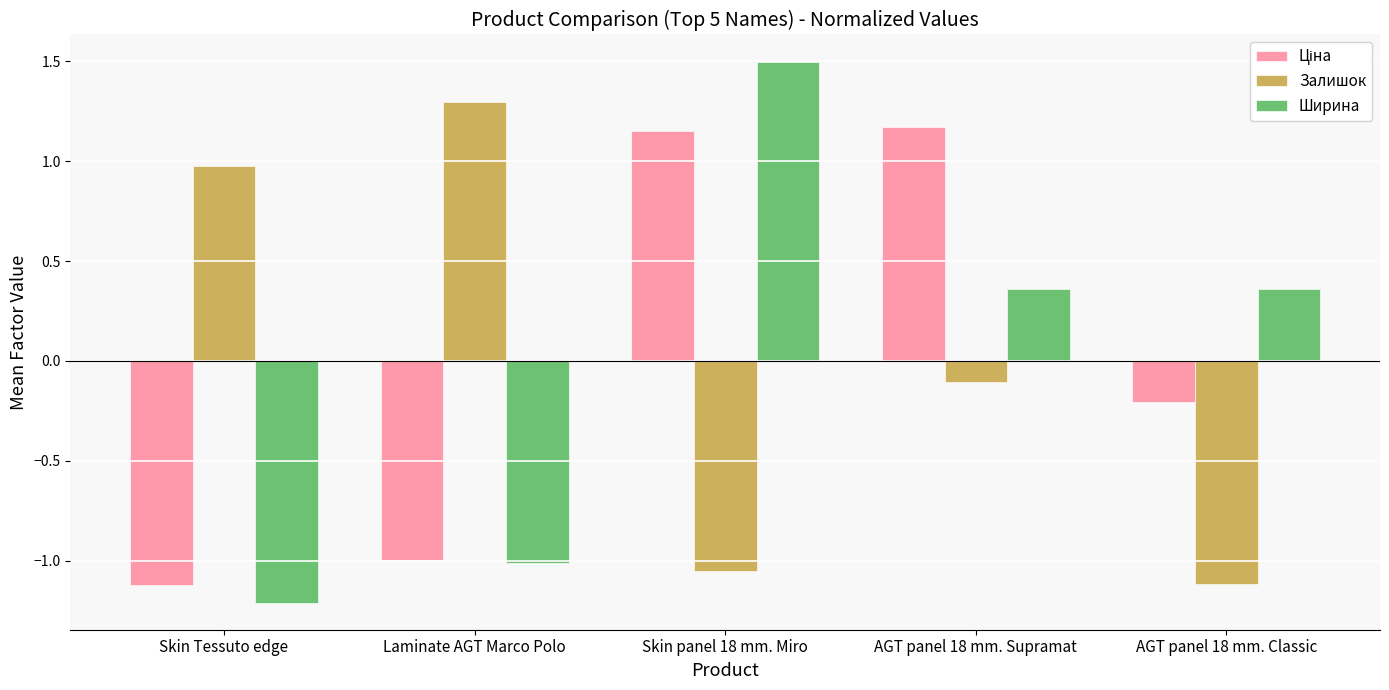

Rank the categories by Залишок value from lowest to highest.

AGT panel 18 mm. Classic, Skin panel 18 mm. Miro, AGT panel 18 mm. Supramat, Skin Tessuto edge, Laminate AGT Marco Polo